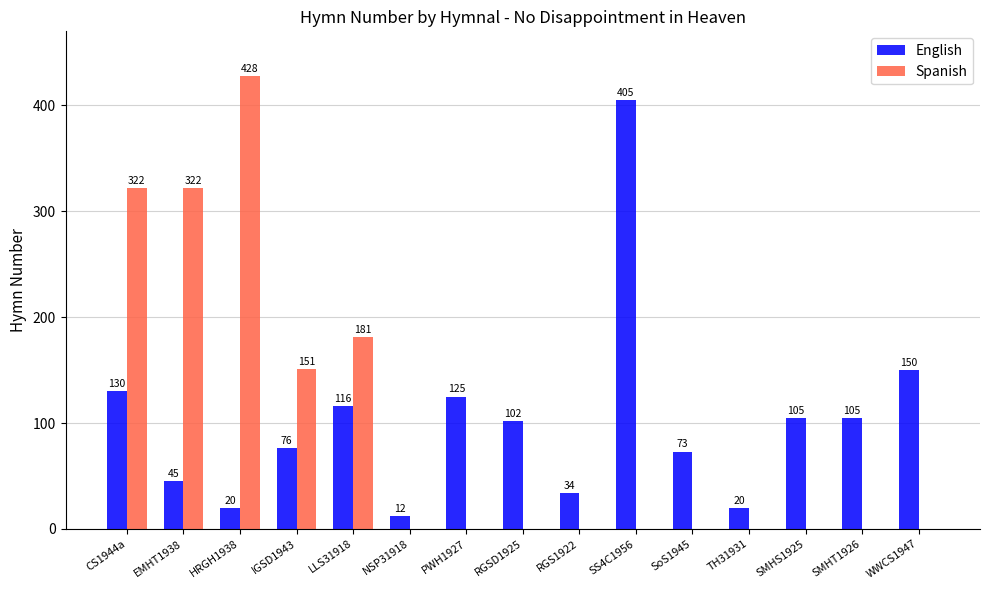

Where is Spanish nearest to the value 214?

LLS31918